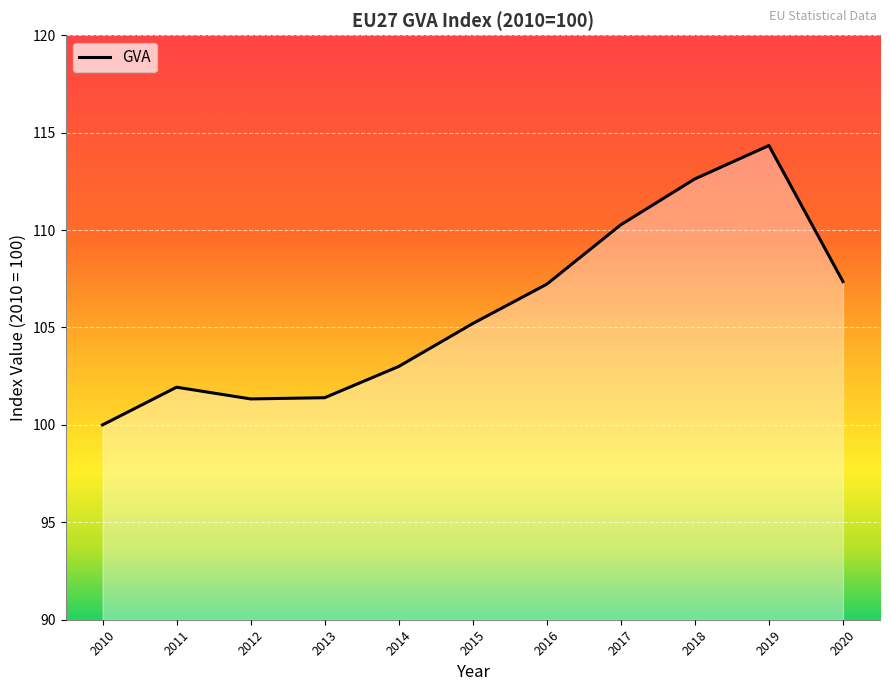

True or false: the data shows 103.0 at 2014.

True